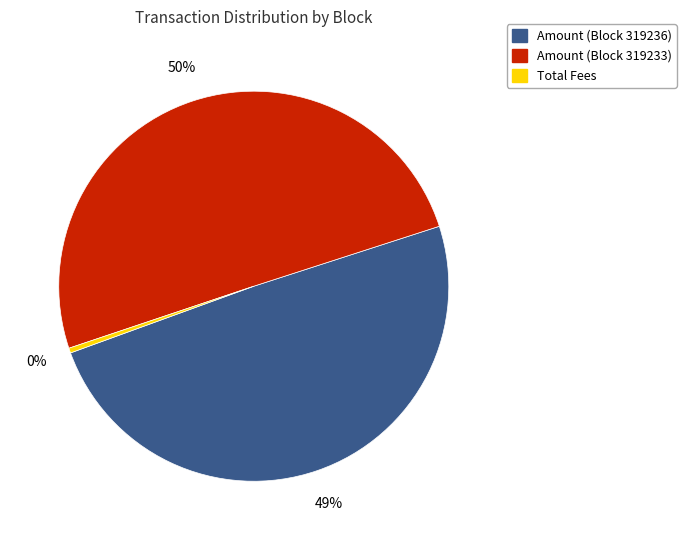

Count the number of slices in the pie.

3